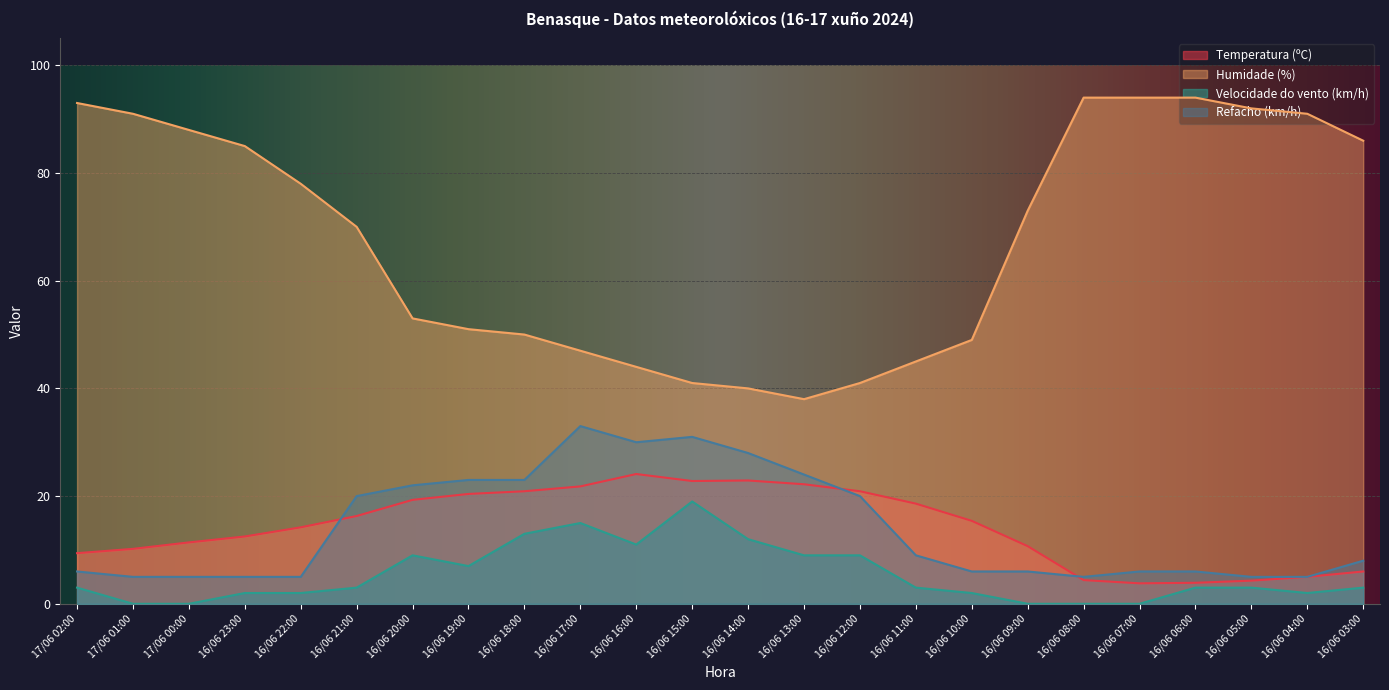

Rank the series by their maximum value, from highest to lowest.

Humidade (%), Refacho (km/h), Temperatura (ºC), Velocidade do vento (km/h)